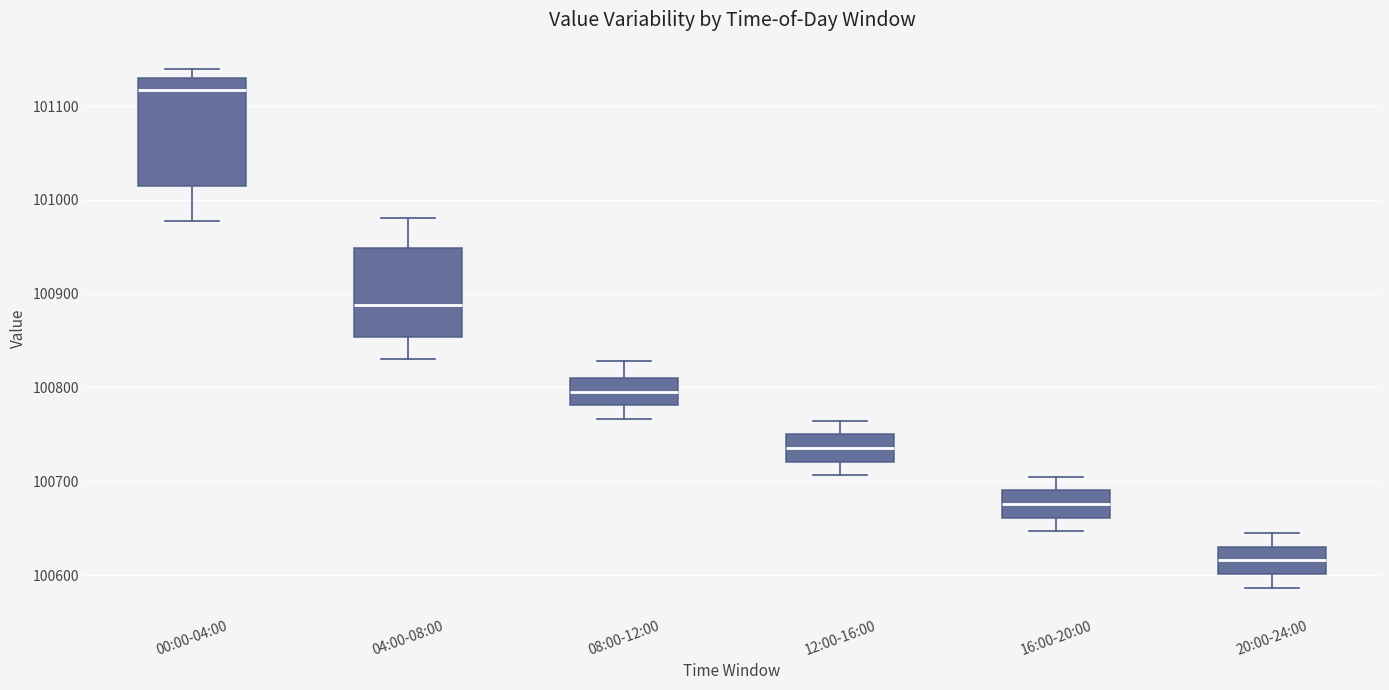

Where is the upper edge of the box for 00:00-04:00 on the y-axis? The values are not printed on the chart, so give them approximately, as read against the axis.

101130